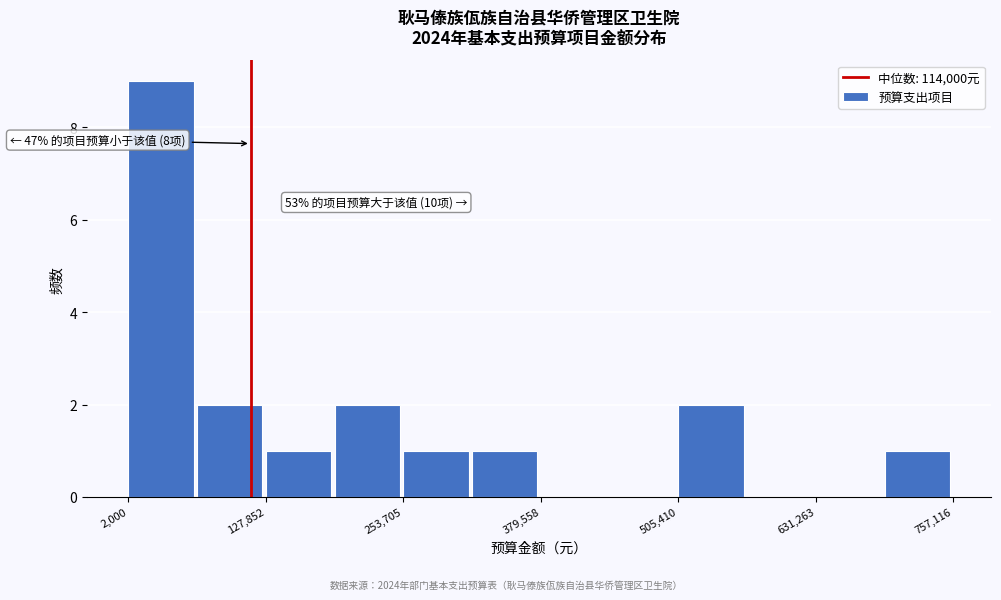

Around what value on the x-axis is the tallest bar? Give the approximate position of its centre, as read against the axis.

40000